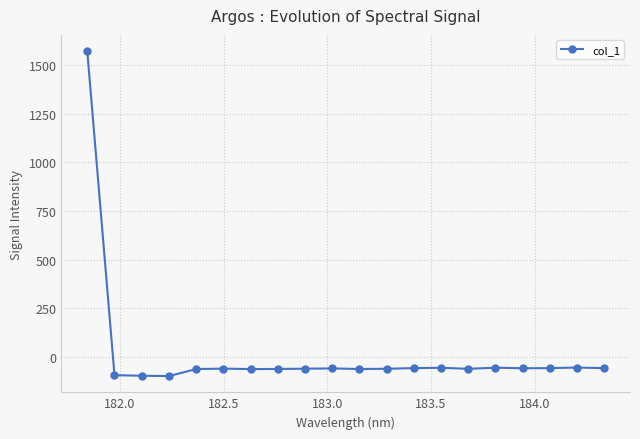

What is the smallest value displayed?

-96.7